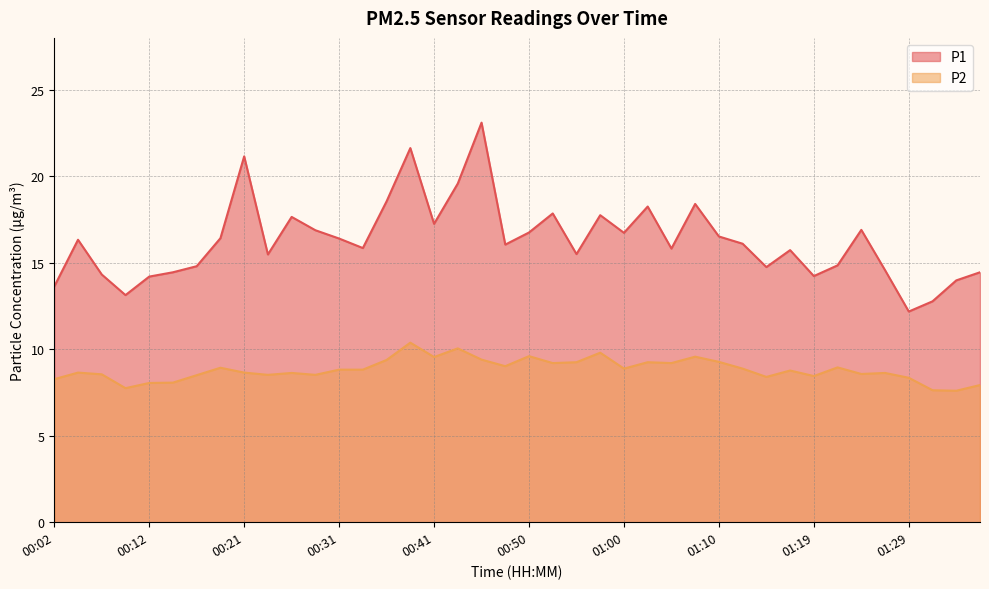

True or false: P1 and P2 intersect in this chart.

False